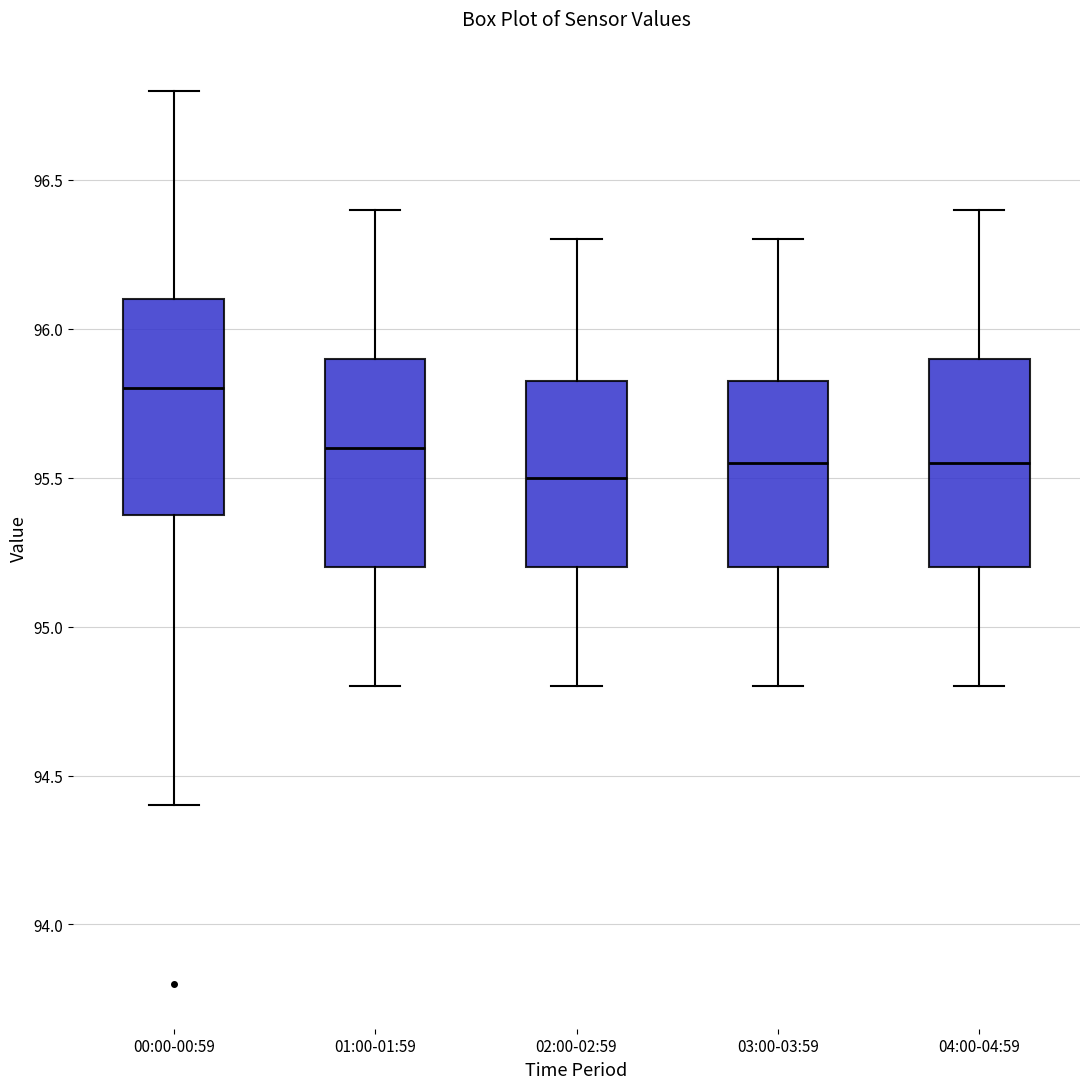

Where is the lower edge of the box for 00:00-00:59 on the y-axis? The values are not printed on the chart, so give them approximately, as read against the axis.

95.40